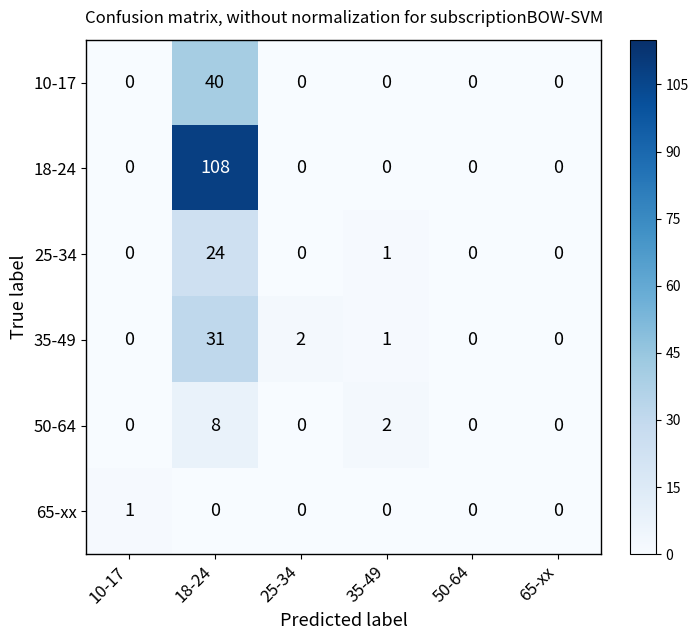

What is the difference between the maximum and minimum values in the 18-24 series?

108